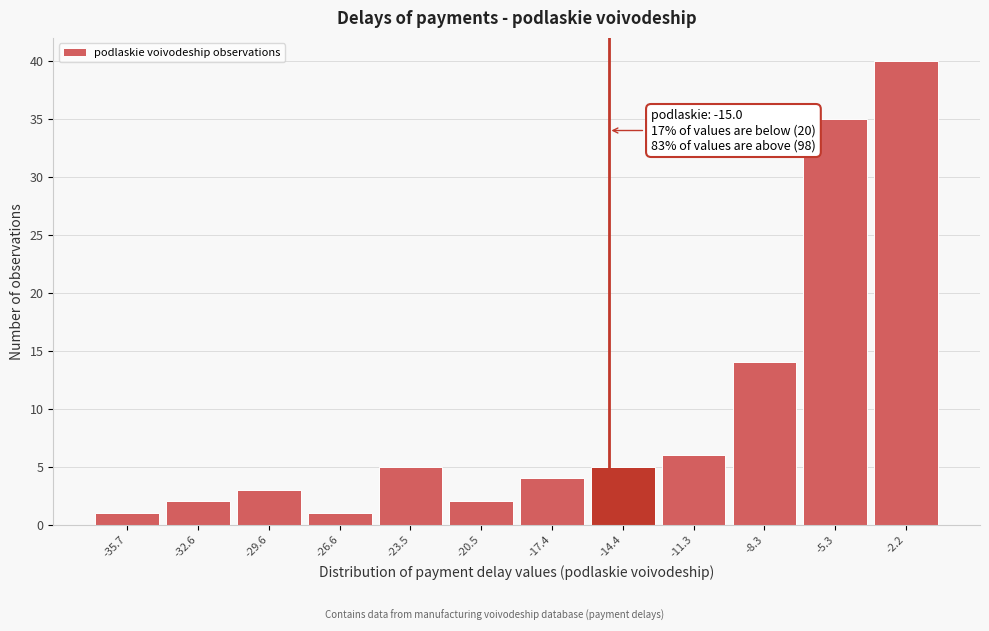

Which range on the x-axis has the tallest bar?

-3.5 to -0.5